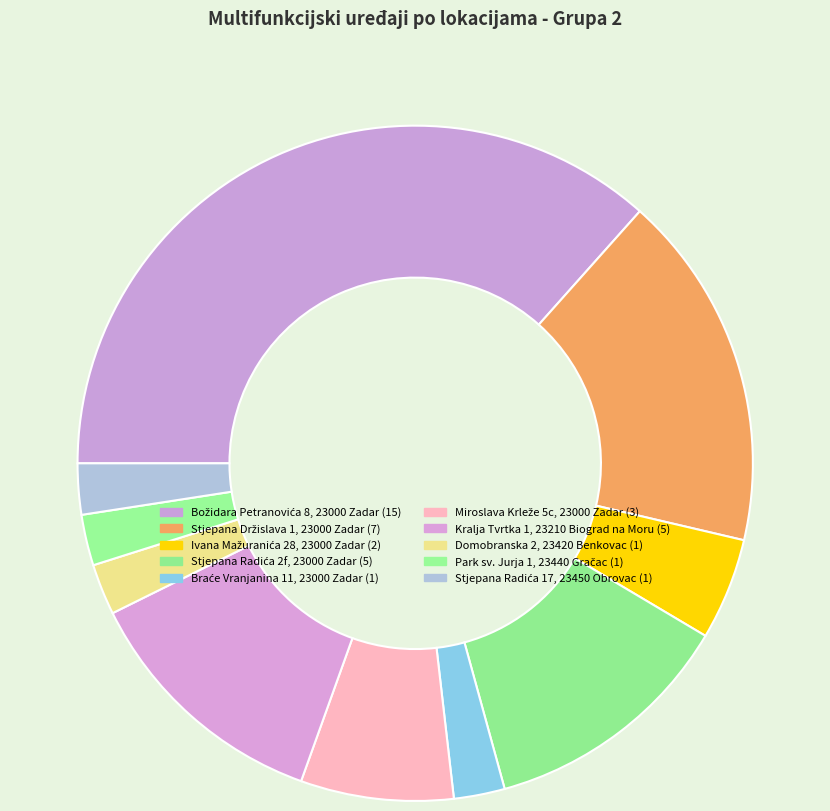

How many segments does this pie chart have?

10